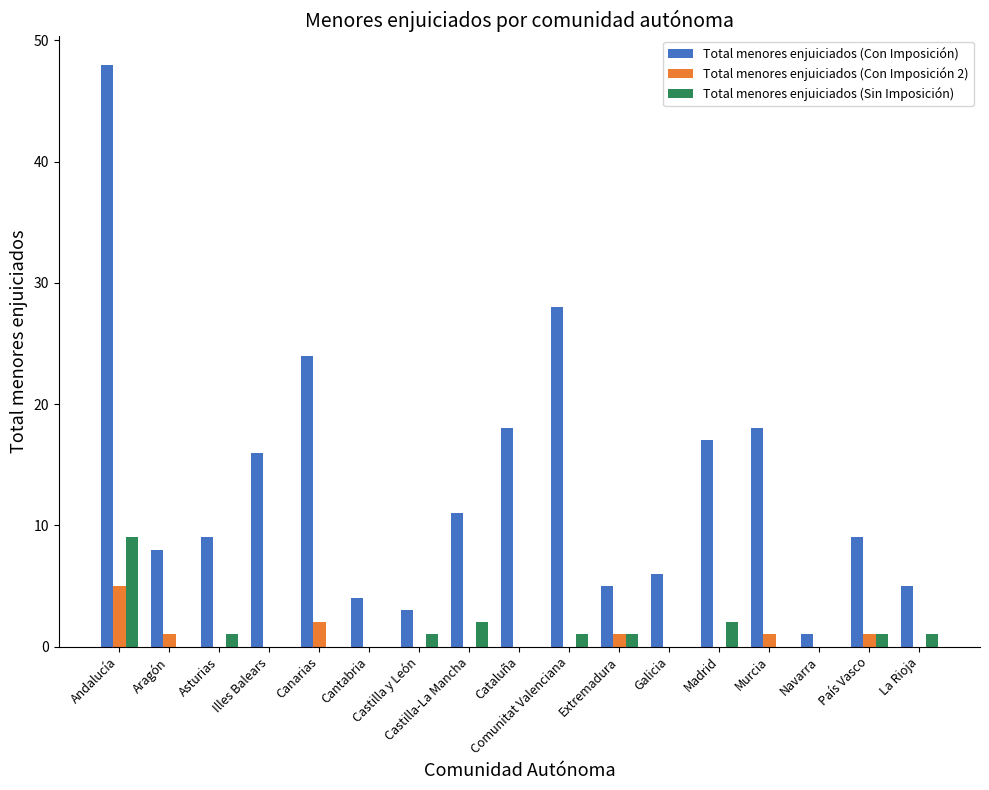

Which series changed the most between Galicia and Navarra?

Total menores enjuiciados (Con Imposición)